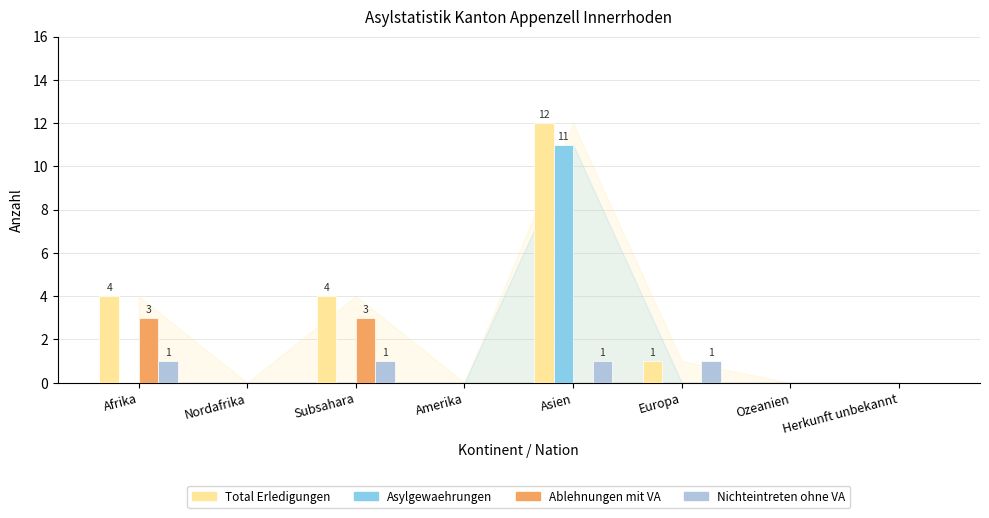

What is the difference between the Ablehnungen mit VA values at Afrika and Asien?

3